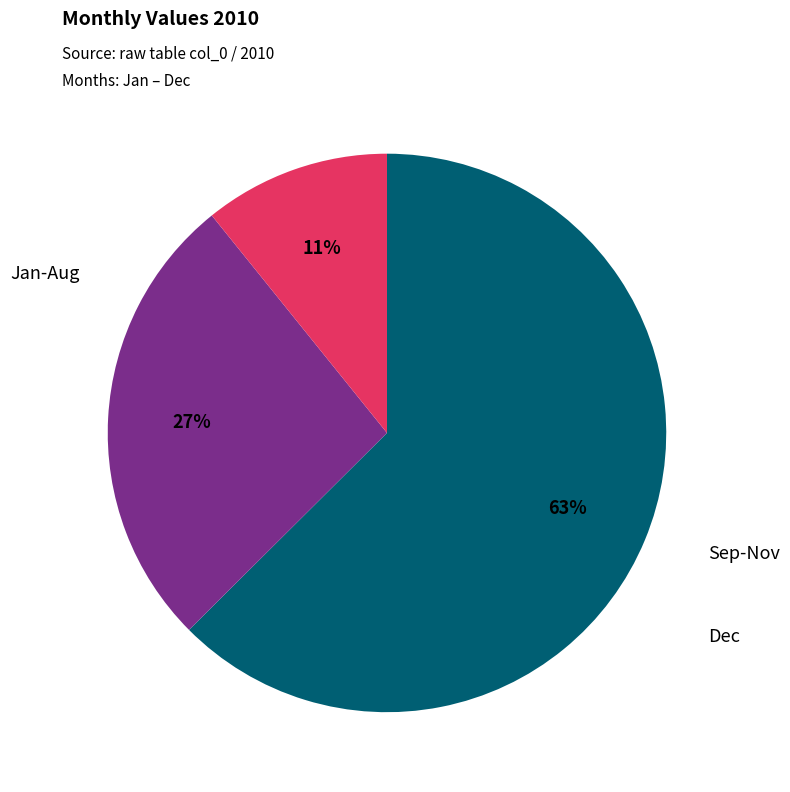

Is there any slice that represents more than half of the pie?

Yes